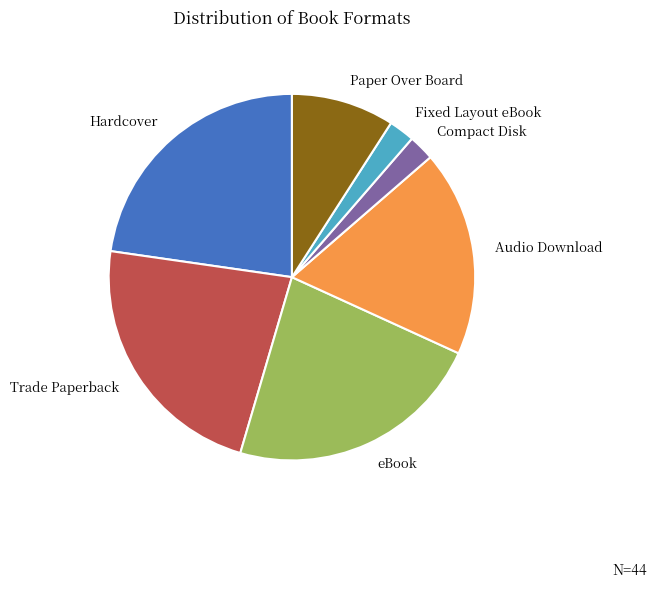

How many segments does this pie chart have?

7